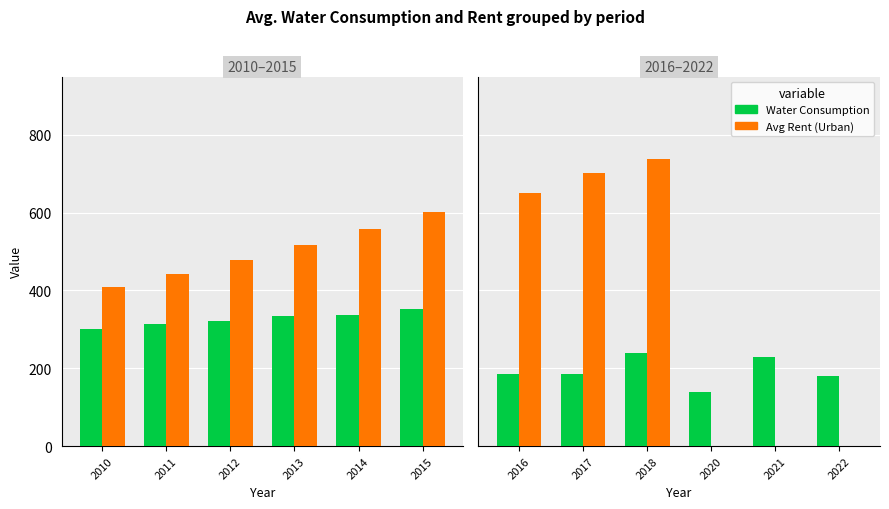

The Avg Rent (Urban) series shows -287.4 at 2021. True or false?

False